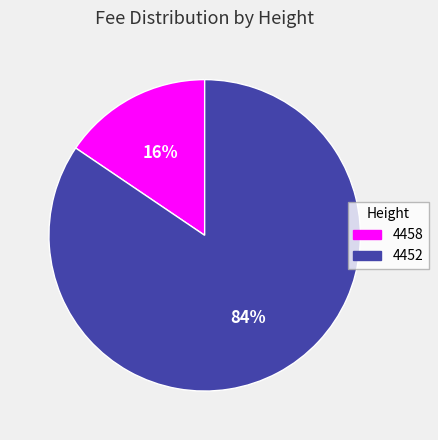

Do 4458 and 4452 together represent more than half of the pie?

Yes